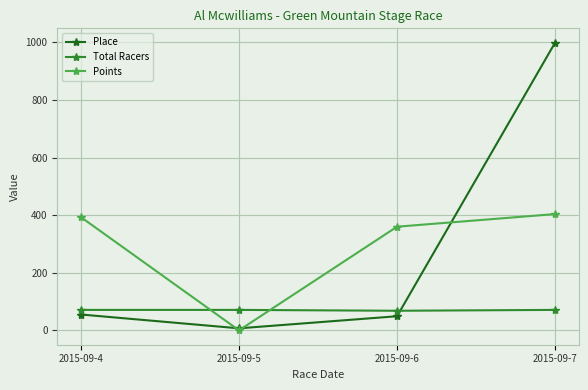

What is the highest value of the Points series?

403.8